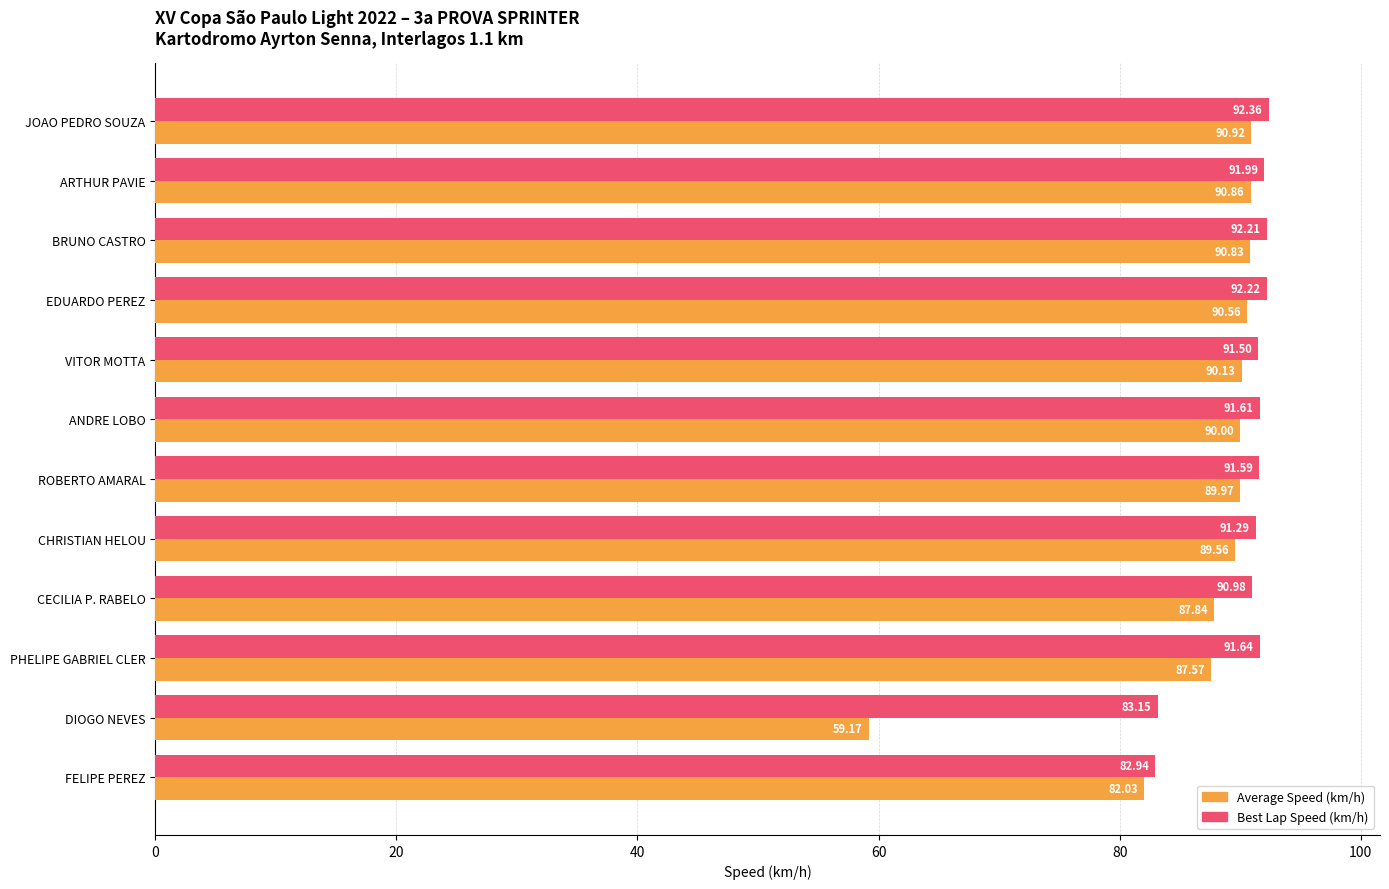

Which series has the largest total across all categories?

Best Lap Speed (km/h)